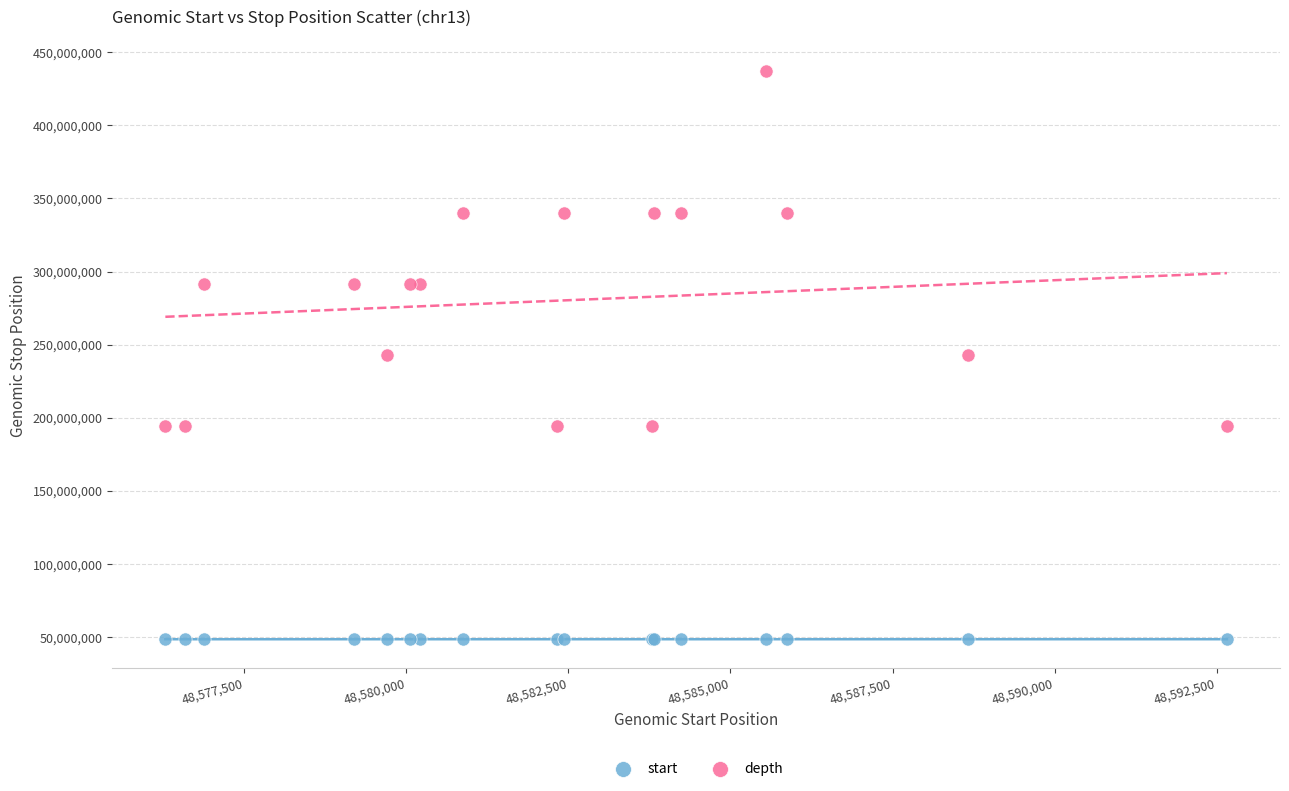

Which series has the widest spread of Y values?

depth